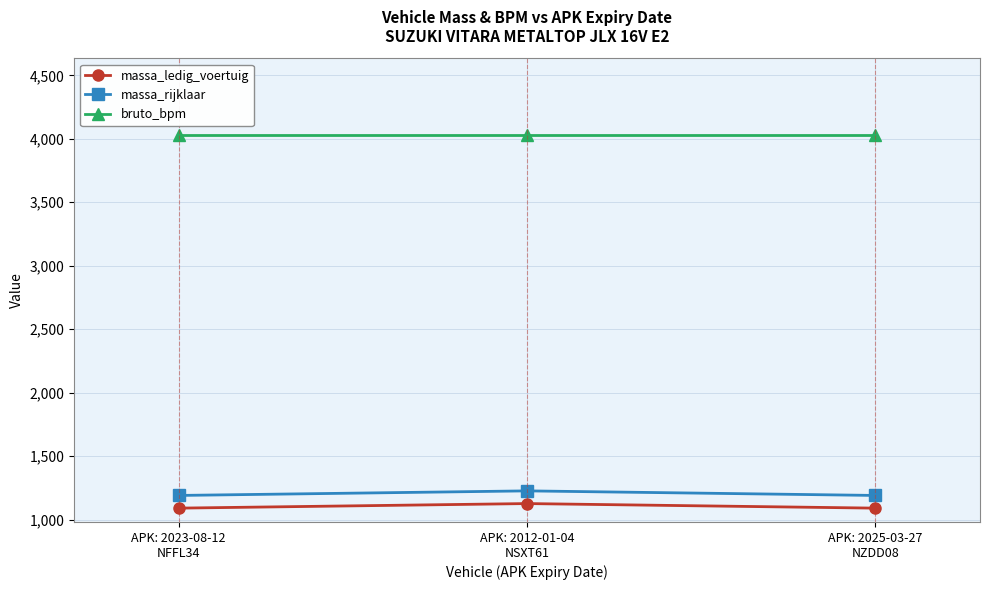

How many data points does each series have?

3